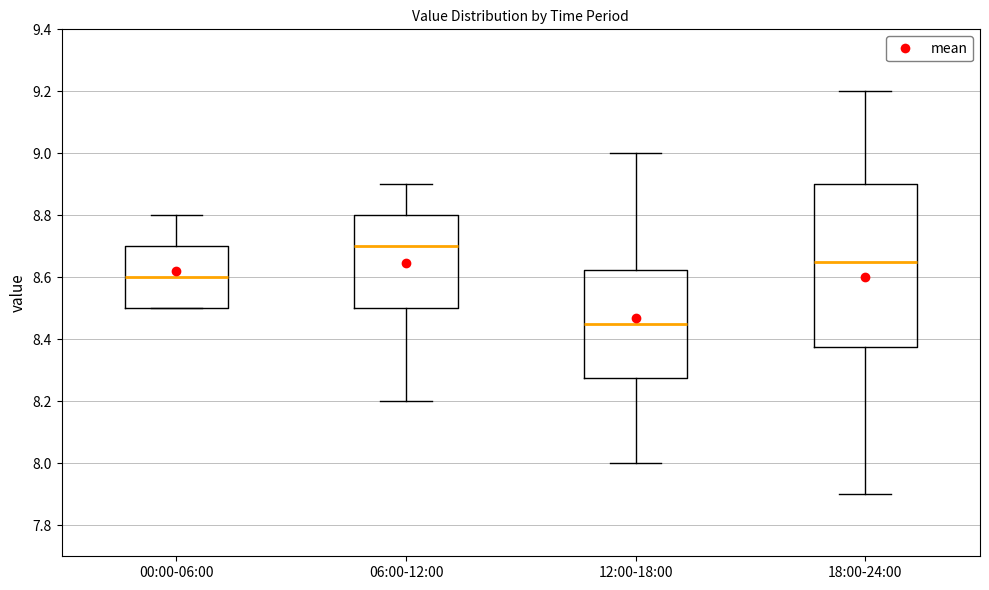

Reading left to right, transcribe this box plot: for each box, give where its median line is, the range the box spans, and where its two whiskers end, as read against the y-axis. The values are not printed on the chart, so give them approximately, as read against the axis.

00:00-06:00: median 8.60, box 8.50 to 8.70, whiskers 8.50 to 8.80
06:00-12:00: median 8.70, box 8.50 to 8.80, whiskers 8.20 to 8.90
12:00-18:00: median 8.46, box 8.28 to 8.62, whiskers 8.00 to 9.00
18:00-24:00: median 8.66, box 8.38 to 8.90, whiskers 7.90 to 9.20